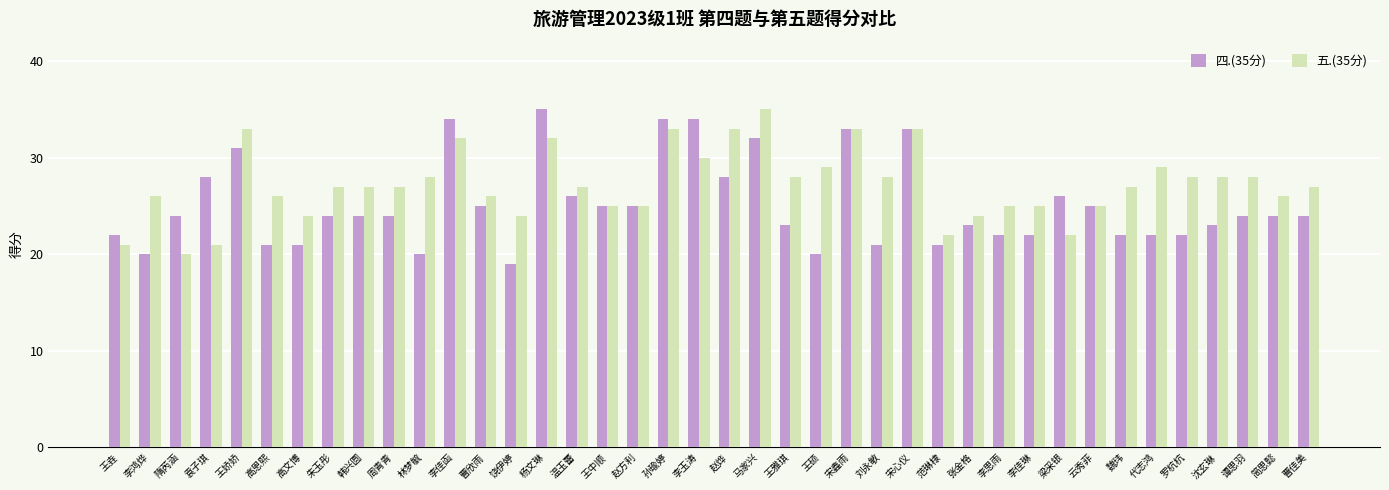

Reading left to right, transcribe all the data shown in this chart.

四.(35分): 王垚=22	李鸿烨=20	隋芮涵=24	袁子琪=28	王娇娇=31	高恩熙=21	高文博=21	朱玉彤=24	韩兴圆=24	周青青=24	林梦毓=20	李佳函=34	曹欣雨=25	饶伊婷=19	杨文琳=35	温玉蕾=26	王中顺=25	赵方利=25	孙瑜婷=34	李玉涛=34	赵烨=28	马家兴=32	王雅琪=23	王硕=20	宋鑫雨=33	刘永敏=21	宋心仪=33	范琳棣=21	张金格=23	李思雨=22	李佳琳=22	梁采银=26	云秀菲=25	魏玮=22	代志鸿=22	罗杭杭=22	沈玄琳=23	谭思羽=24	简思懿=24	曹佳美=24
五.(35分): 王垚=21	李鸿烨=26	隋芮涵=20	袁子琪=21	王娇娇=33	高恩熙=26	高文博=24	朱玉彤=27	韩兴圆=27	周青青=27	林梦毓=28	李佳函=32	曹欣雨=26	饶伊婷=24	杨文琳=32	温玉蕾=27	王中顺=25	赵方利=25	孙瑜婷=33	李玉涛=30	赵烨=33	马家兴=35	王雅琪=28	王硕=29	宋鑫雨=33	刘永敏=28	宋心仪=33	范琳棣=22	张金格=24	李思雨=25	李佳琳=25	梁采银=22	云秀菲=25	魏玮=27	代志鸿=29	罗杭杭=28	沈玄琳=28	谭思羽=28	简思懿=26	曹佳美=27